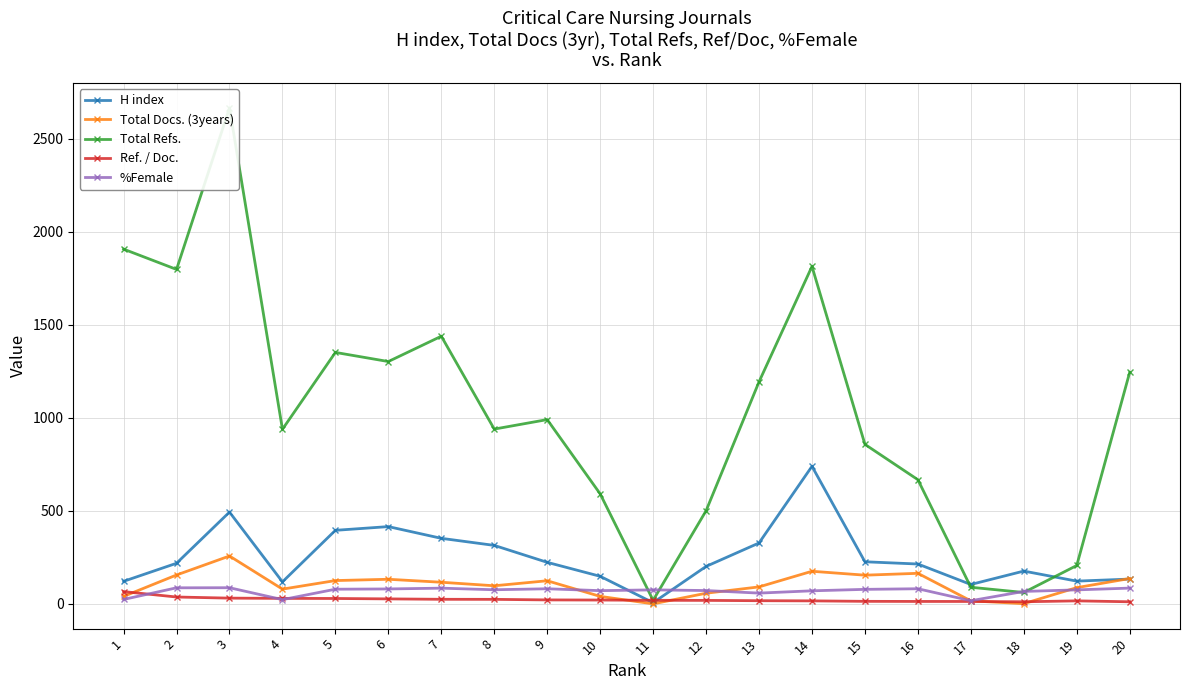

At which category does the chart reach its minimum across all series?

11